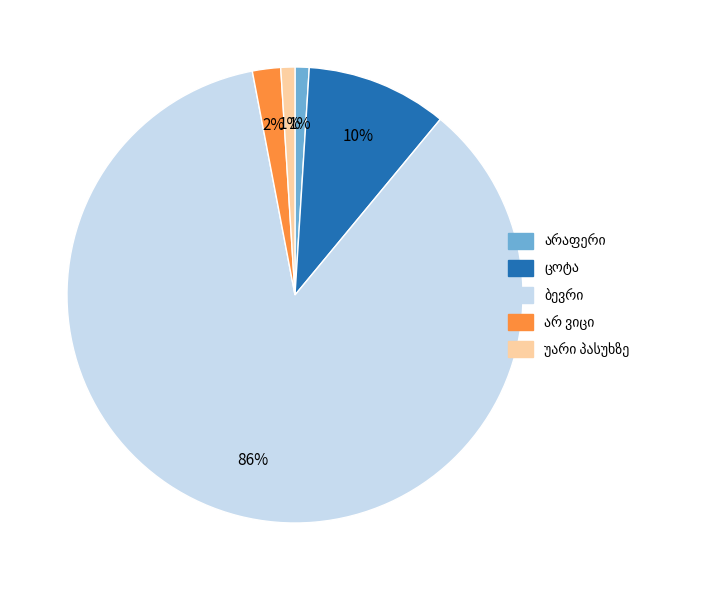

To the nearest percent, what is the average slice percentage?

20%